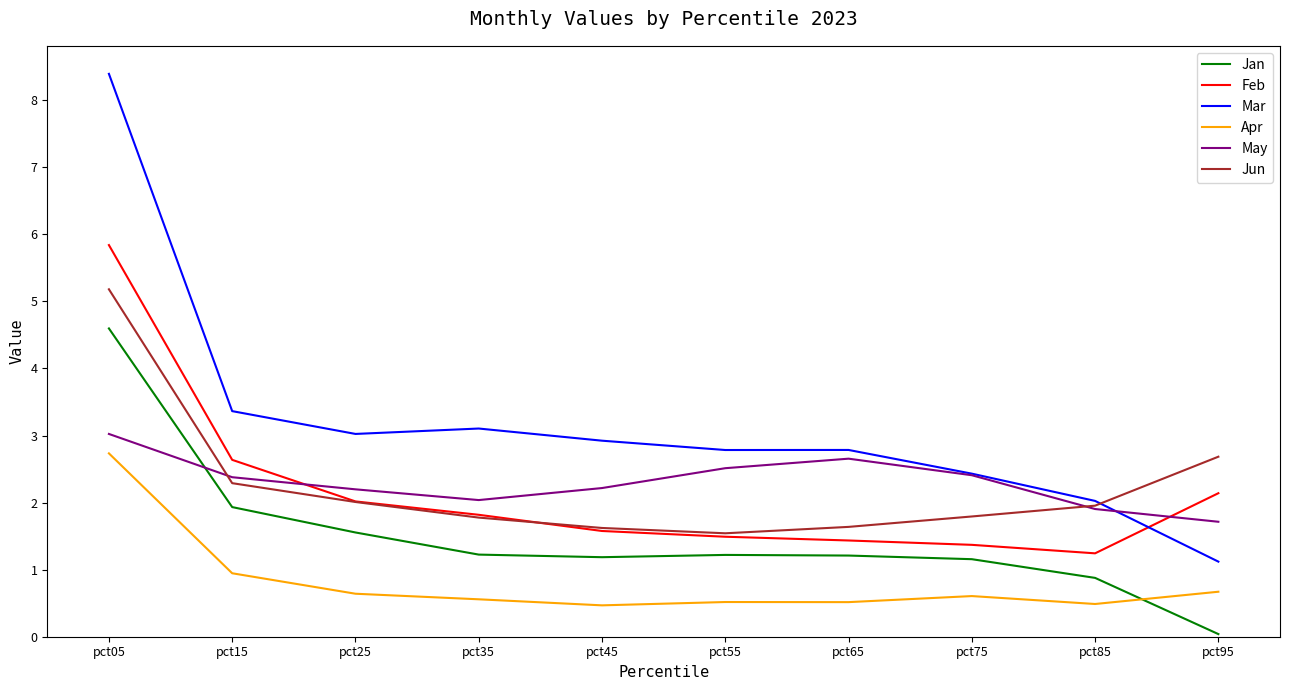

What is the greatest value displayed?

8.4